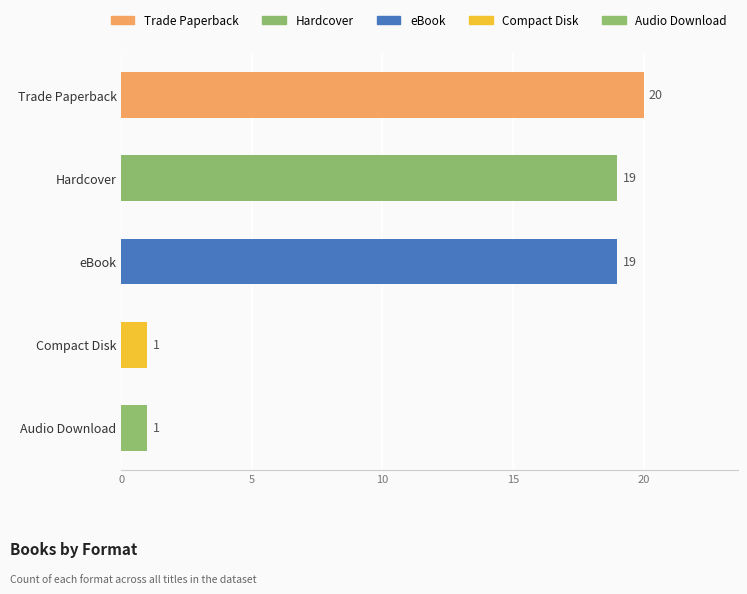

Approximately how many times larger is the value at eBook compared to Trade Paperback?

0.9